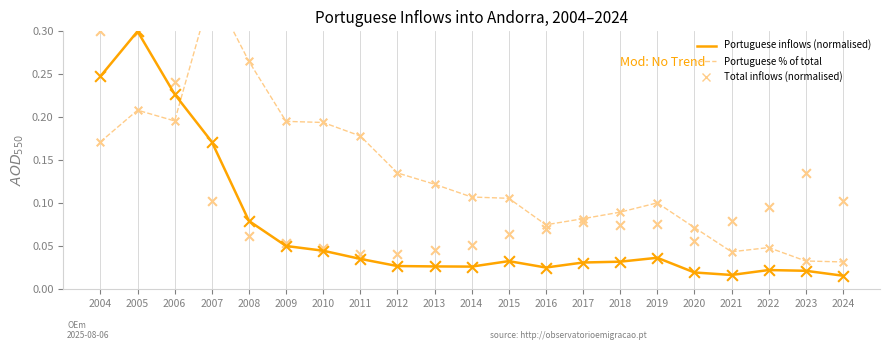

Which series reaches the maximum Y coordinate?

Portuguese % of total